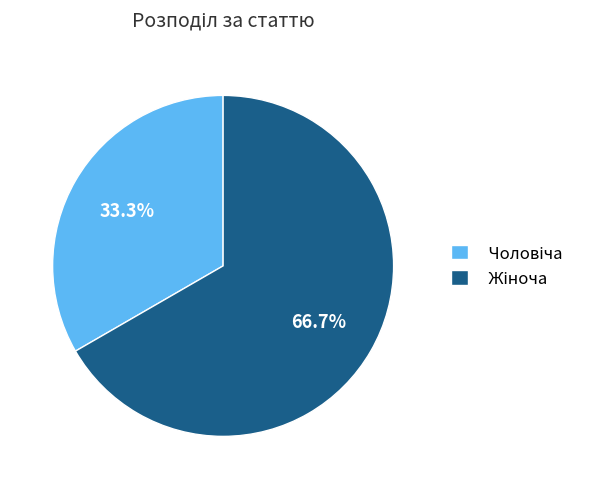

Is there any slice that represents more than half of the pie?

Yes